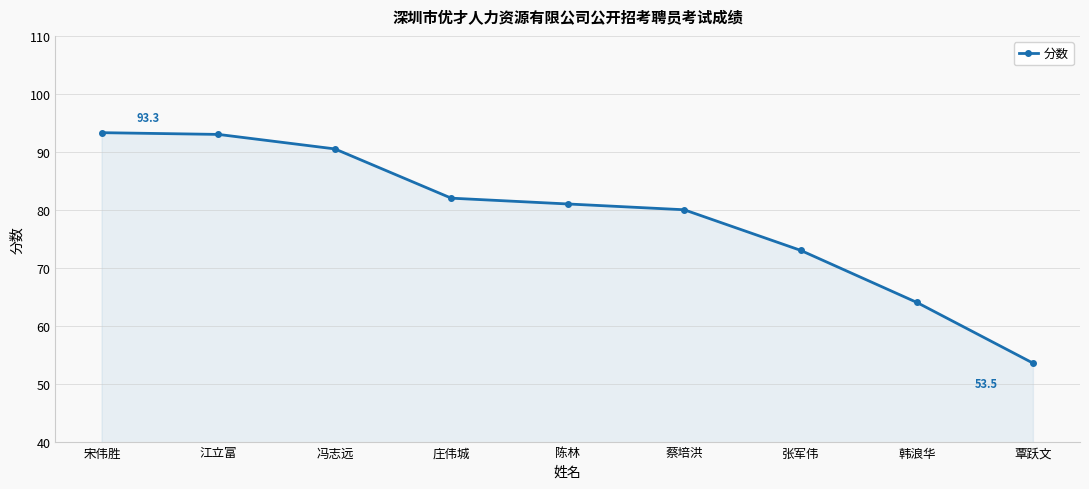

What is the average value?

78.9